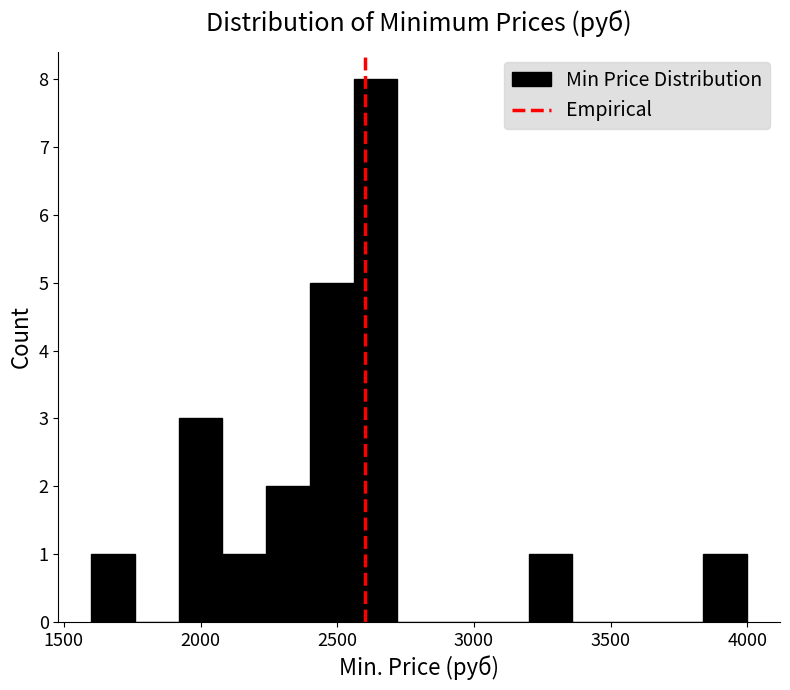

Read against the x-axis, roughly where is the centre of the tallest bar?

2650